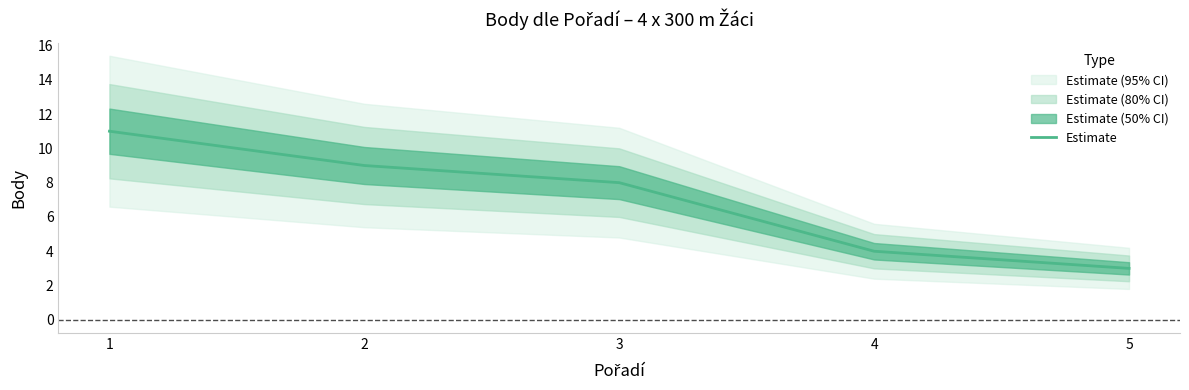

Which has a higher value, 4 or 3?

3